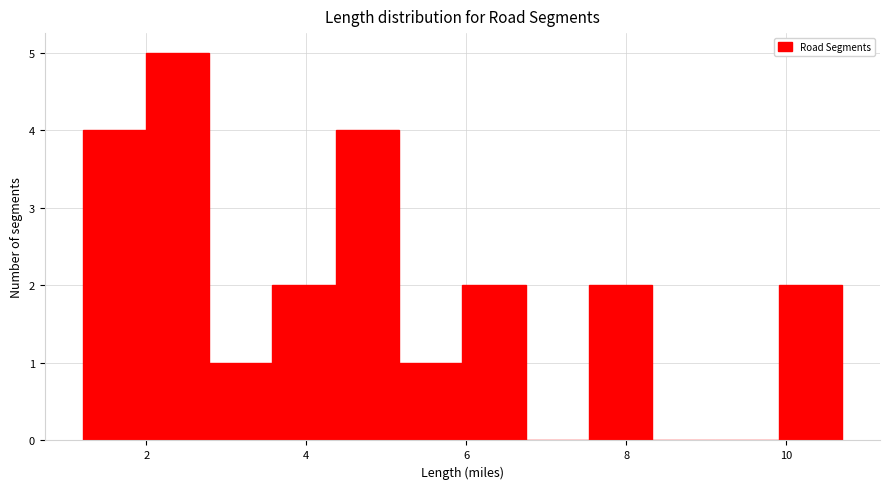

Around what value on the x-axis is the tallest bar? Give the approximate position of its centre, as read against the axis.

2.4